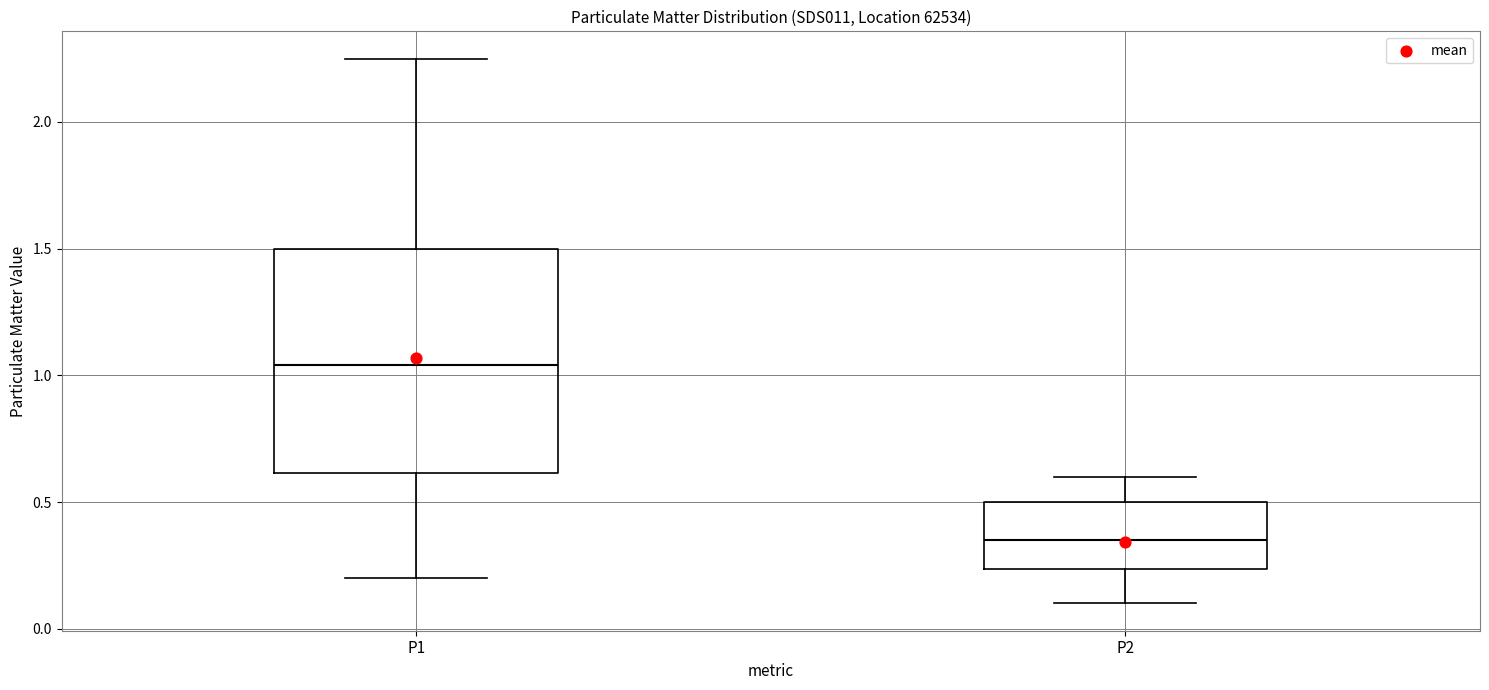

Reading left to right, transcribe this box plot: for each box, give where its median line is, the range the box spans, and where its two whiskers end, as read against the y-axis. The values are not printed on the chart, so give them approximately, as read against the axis.

P1: median 1.05, box 0.60 to 1.50, whiskers 0.20 to 2.25
P2: median 0.35, box 0.25 to 0.50, whiskers 0.10 to 0.60